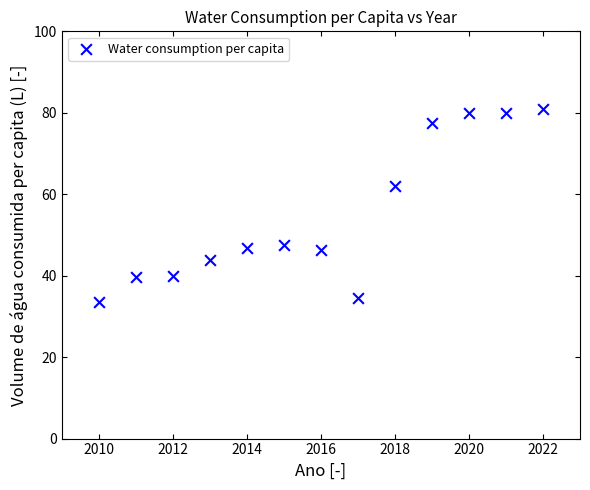

What Y value in the scatter plot is closest to 57?

62.1